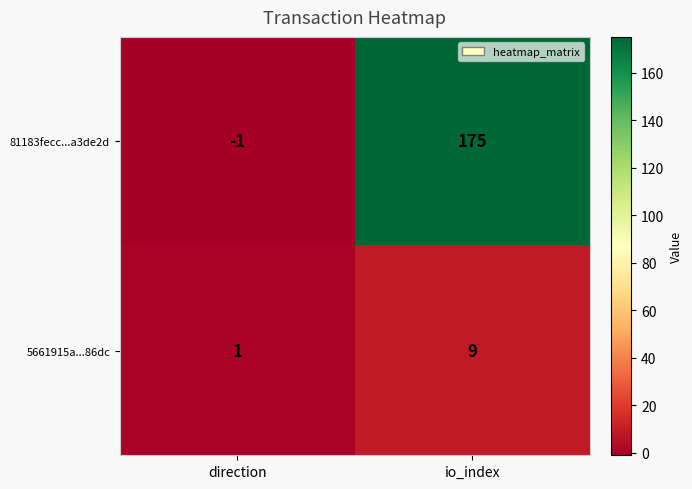

At which label is 5661915a...86dc closest to 5?

direction